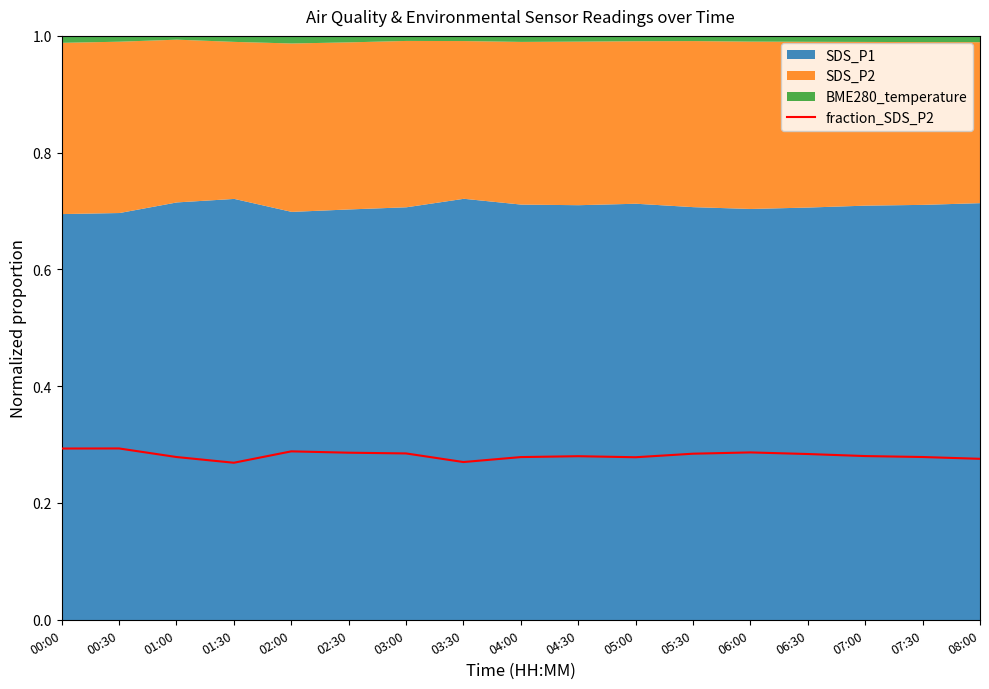

What is the greatest value displayed?

0.3